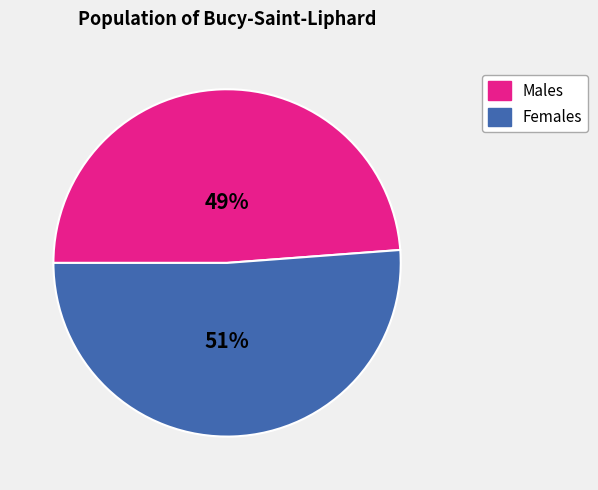

Is there any slice that represents more than half of the pie?

Yes